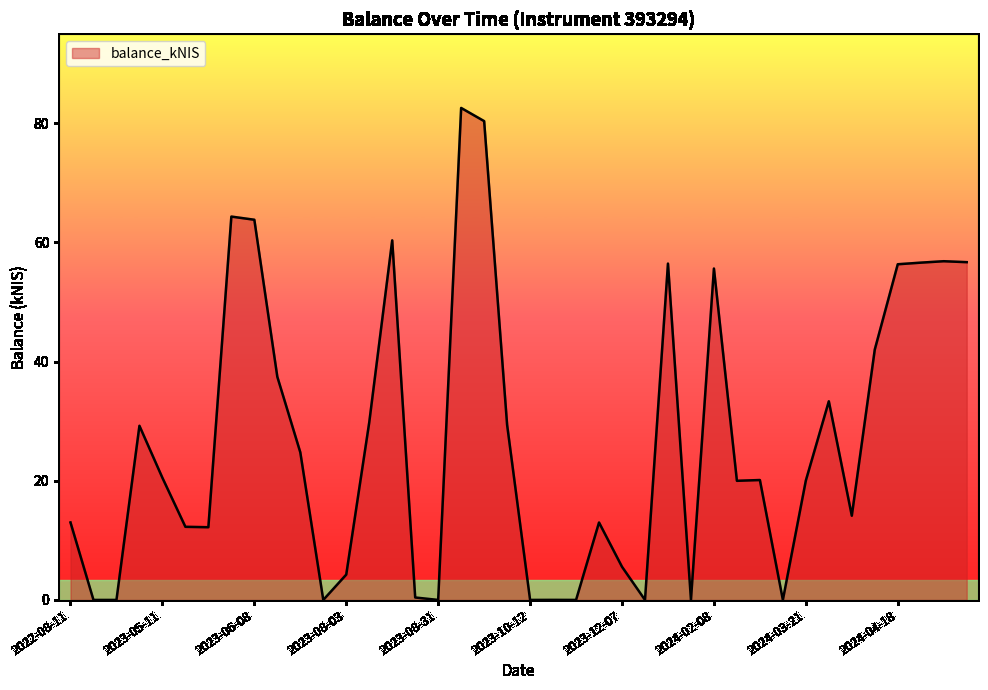

What is the maximum value shown in the chart?

82.6